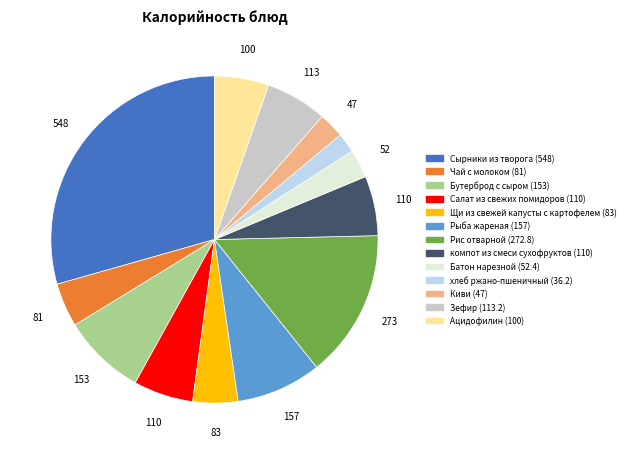

Which has a higher value, Рыба жареная or Сырники из творога?

Сырники из творога